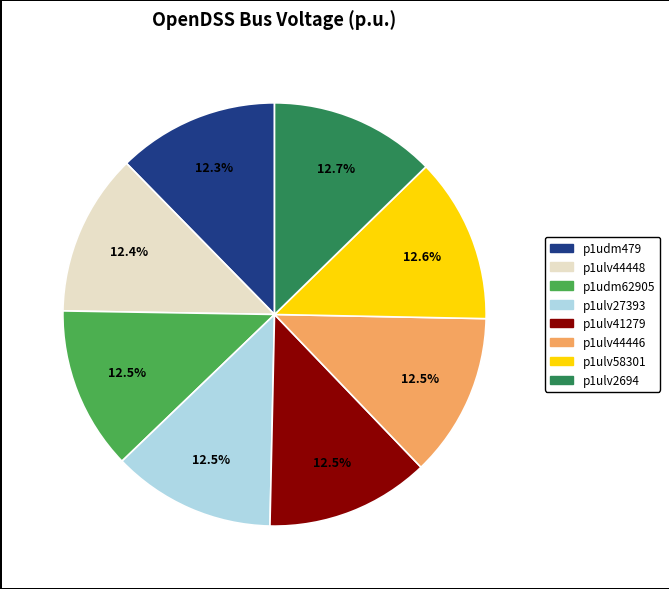

Is there a majority slice in this chart?

No